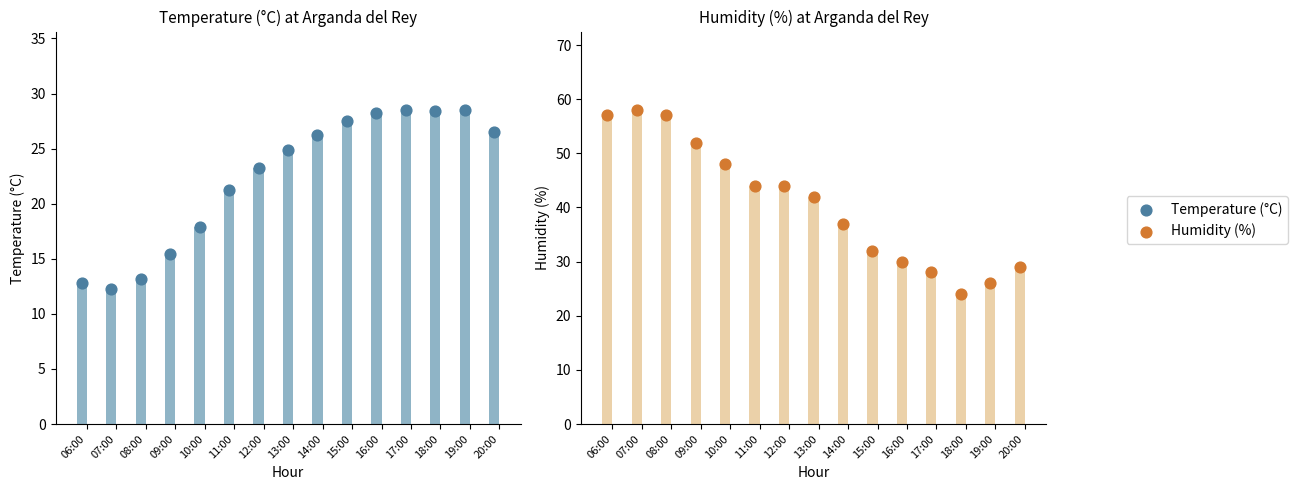

Which series has the largest total across all categories?

Humidity (%)